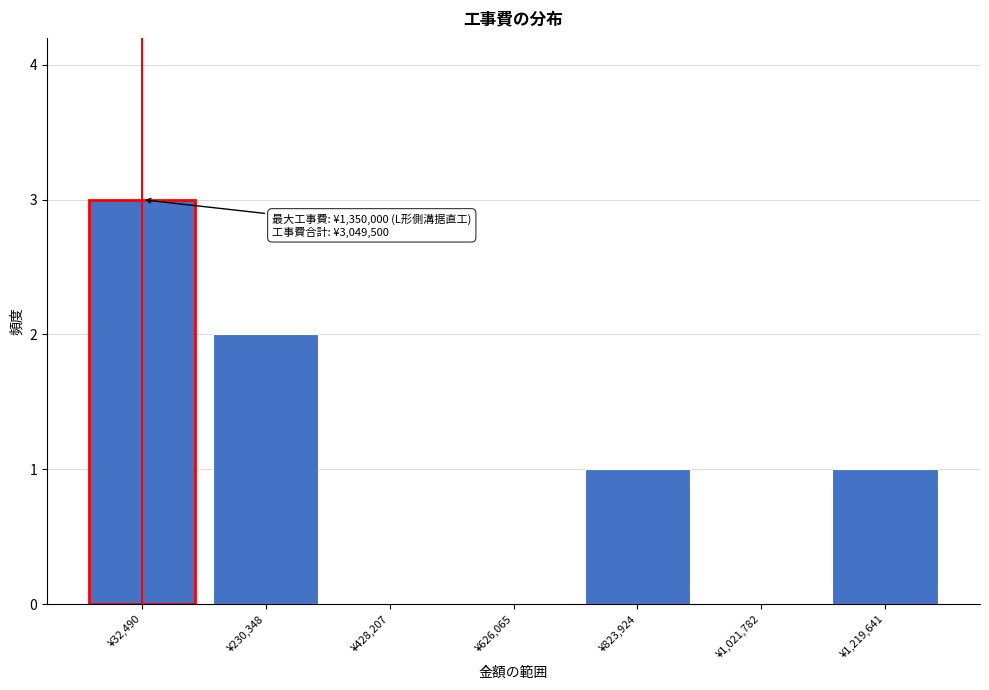

Reading left to right, what are all the values shown in this chart?

¥32,490=3	¥230,348=2	¥428,207=0	¥626,065=0	¥823,924=1	¥1,021,782=0	¥1,219,641=1